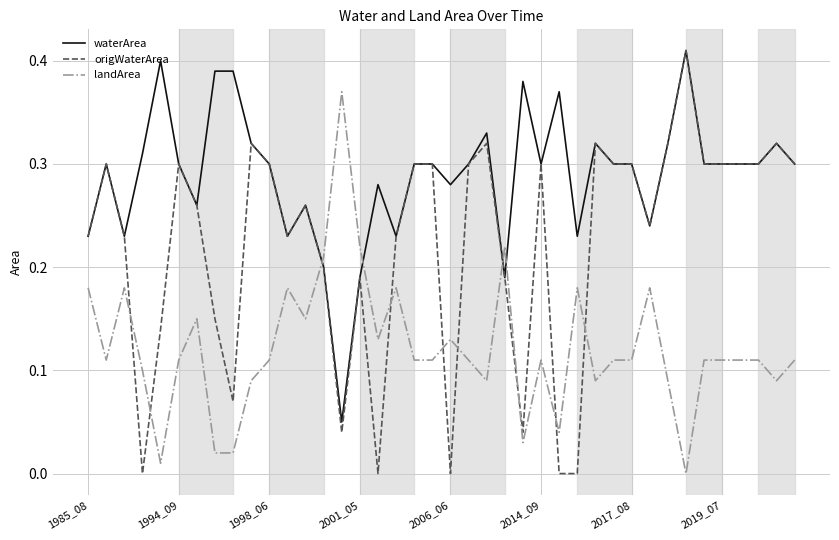

Which series has the largest range (max minus min)?

origWaterArea